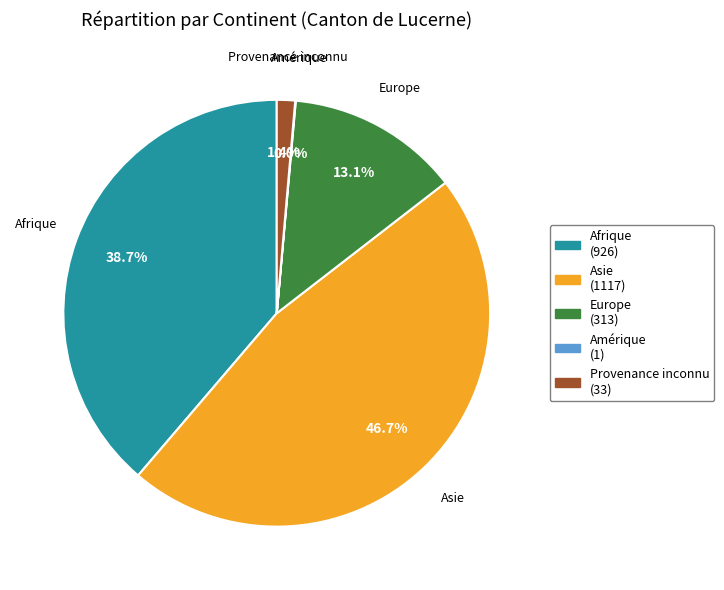

Is there any slice that represents more than half of the pie?

No